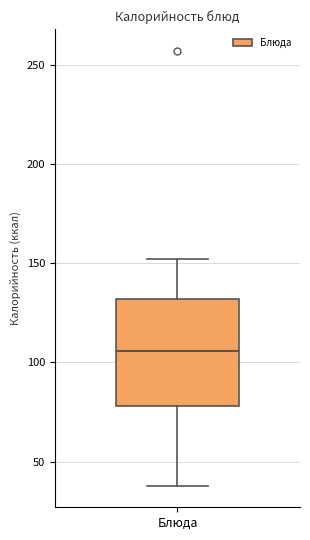

Read this box plot against the y-axis: the position of the median line, the range covered by the box, and the ends of both whiskers. The values are not printed on the chart, so give them approximately, as read against the axis.

median 105, box 80 to 130, whiskers 40 to 150